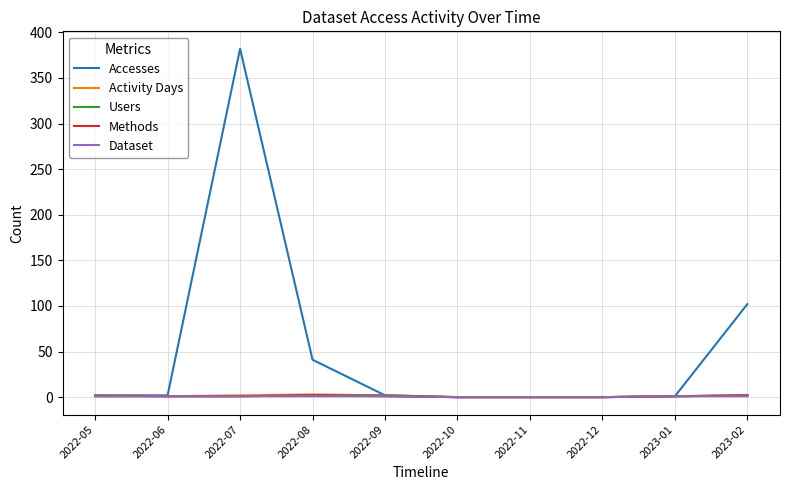

At which label does Accesses reach its peak?

2022-07